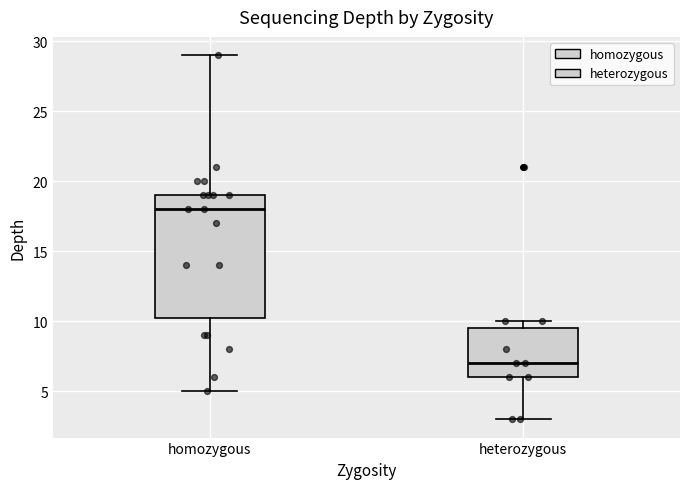

Which box's median line is the highest?

homozygous